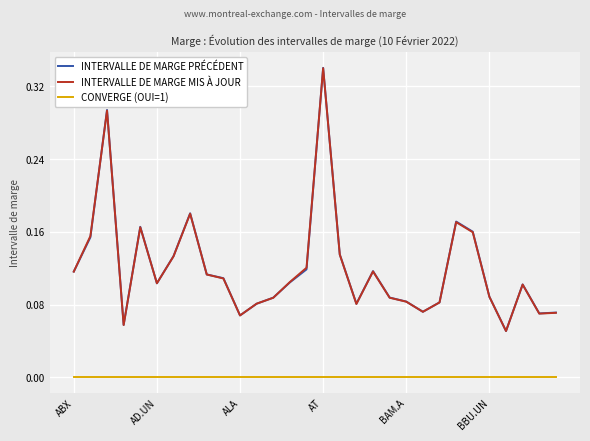

Which series has the largest range (max minus min)?

INTERVALLE DE MARGE PRÉCÉDENT